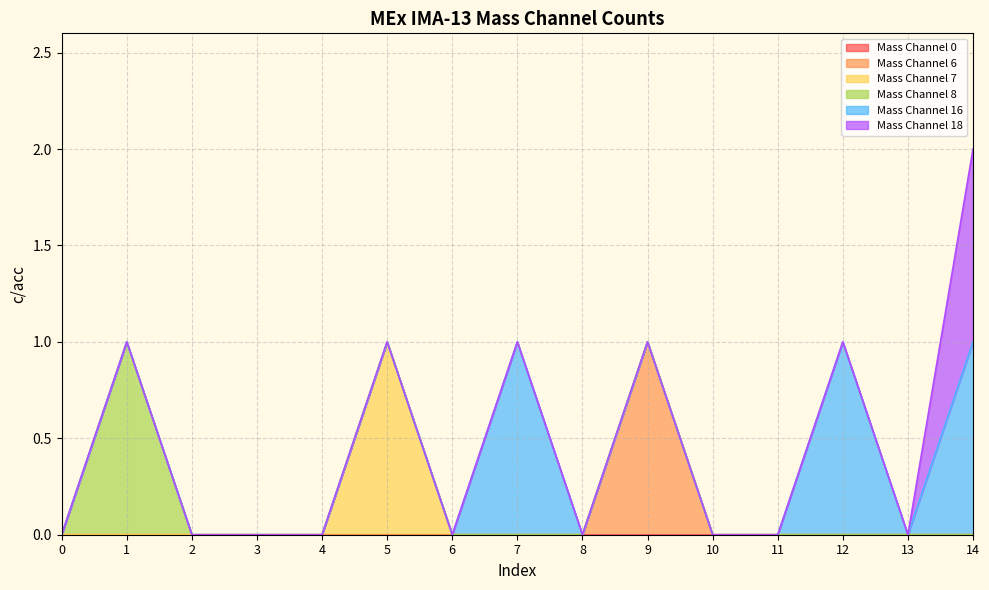

Which series changed the most between 3 and 7?

Mass Channel 16